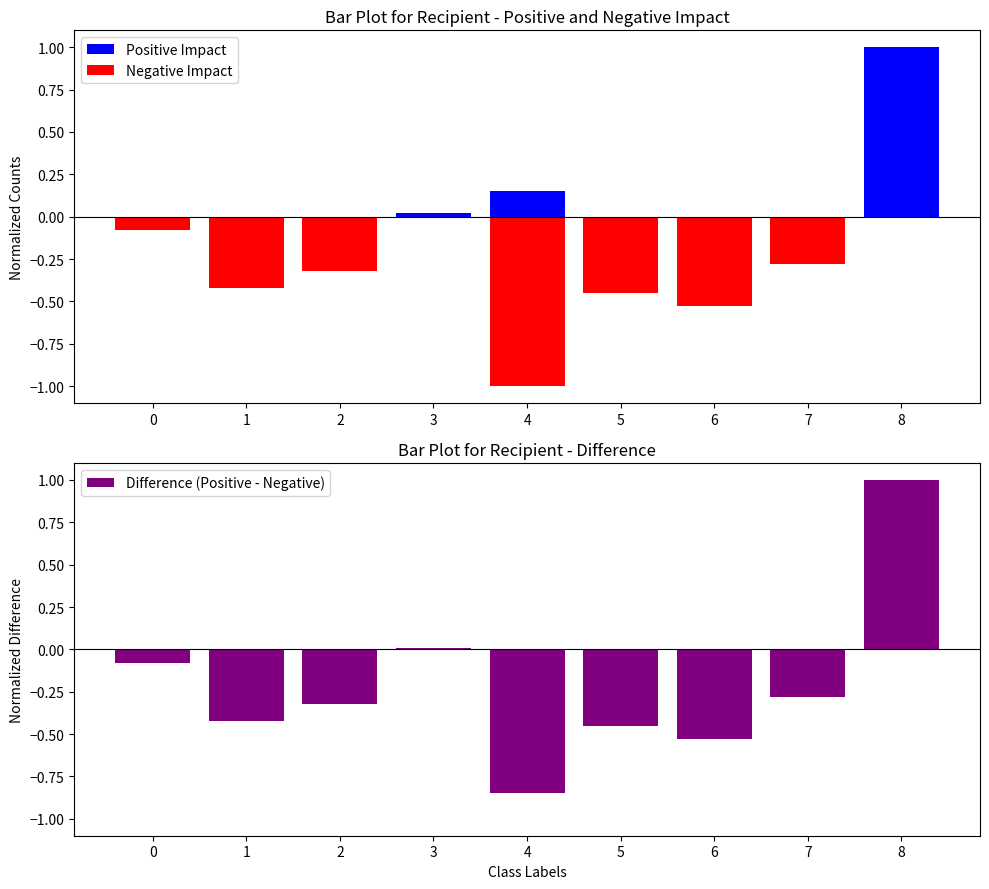

Which series has the widest spread of values?

Difference (Positive - Negative)